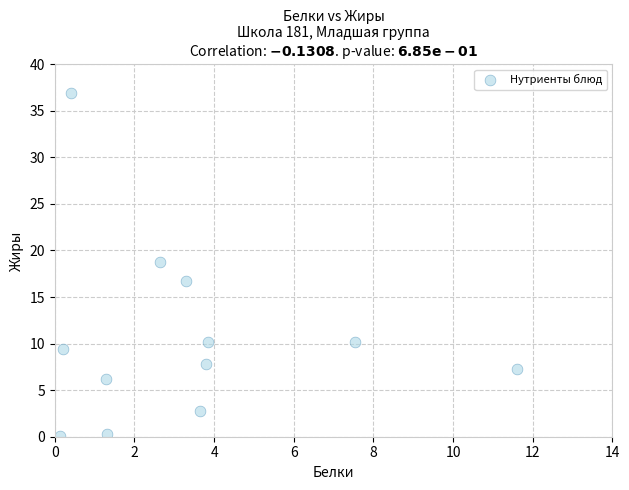

What Y value in the scatter plot is closest to 18?

18.7